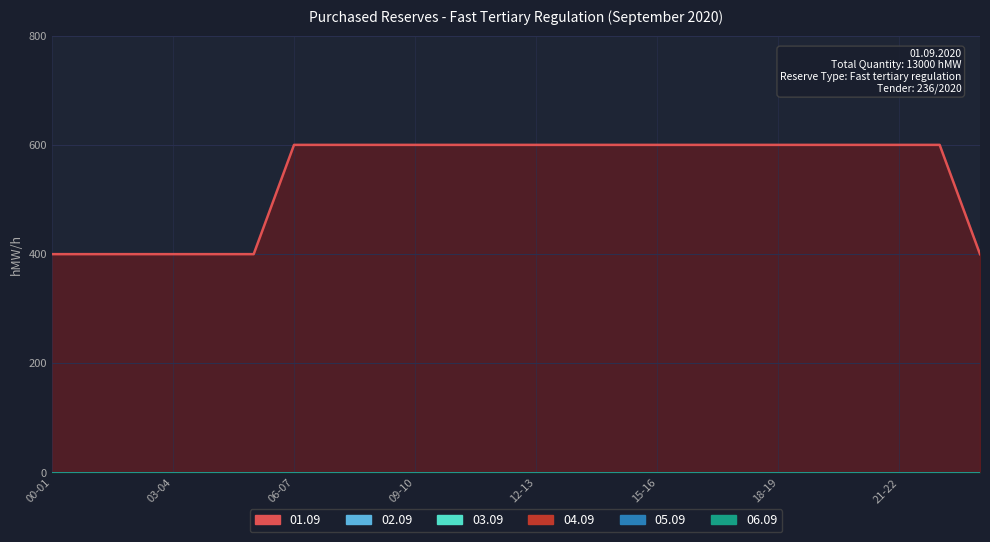

Rank the series at 21-22 from highest to lowest value.

01.09, 02.09, 03.09, 04.09, 05.09, 06.09